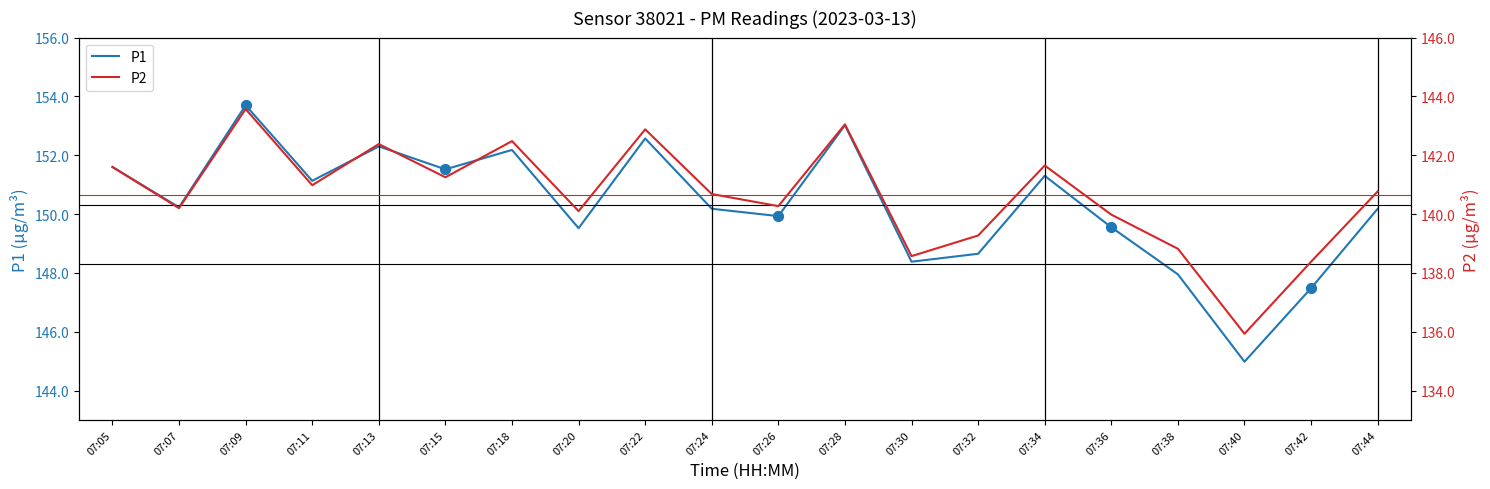

Which series contains the lowest Y value?

P2